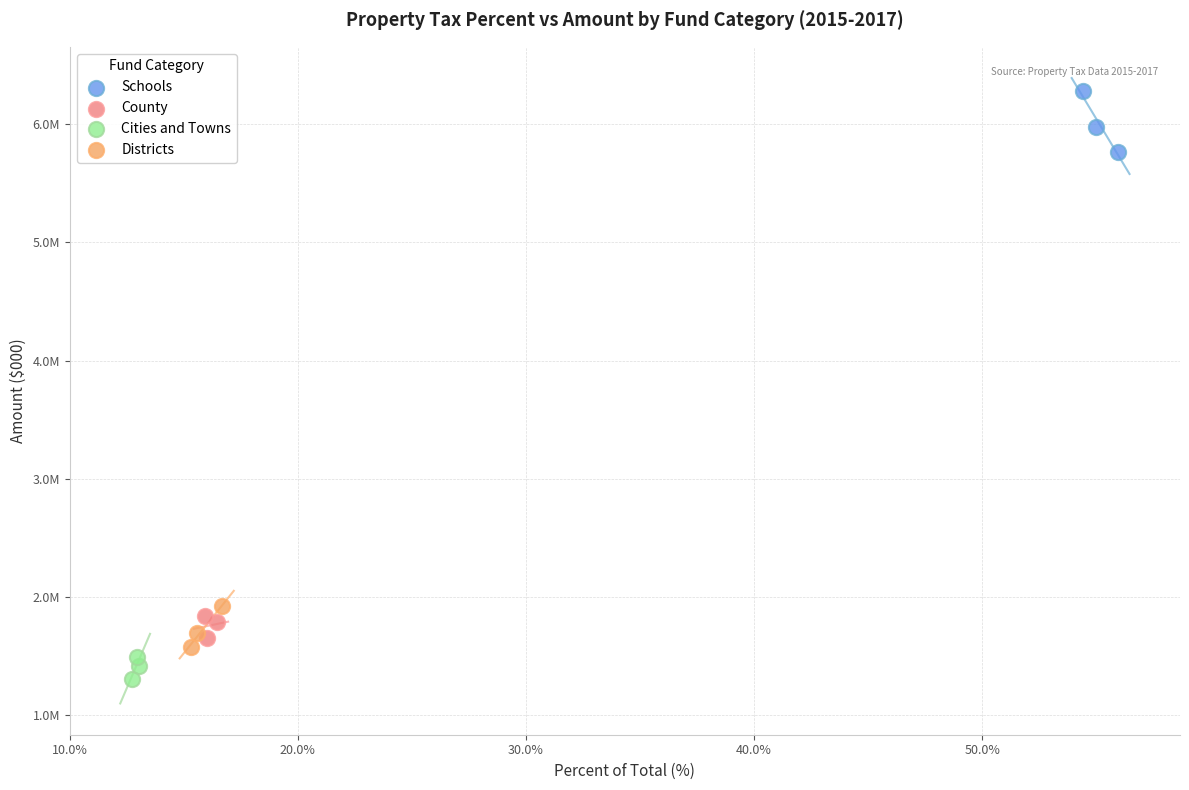

What are all the series names shown in the legend?

Schools, County, Cities and Towns, Districts